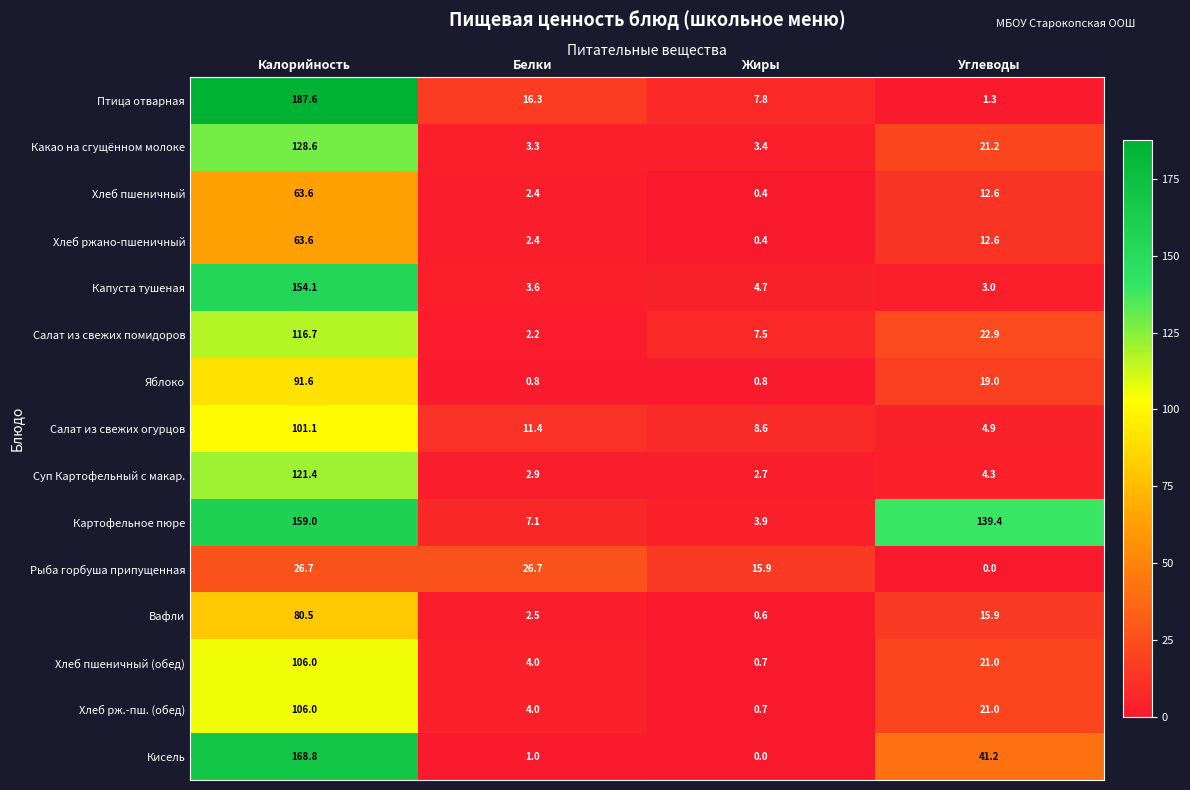

At which label is Вафли closest to 40?

Углеводы